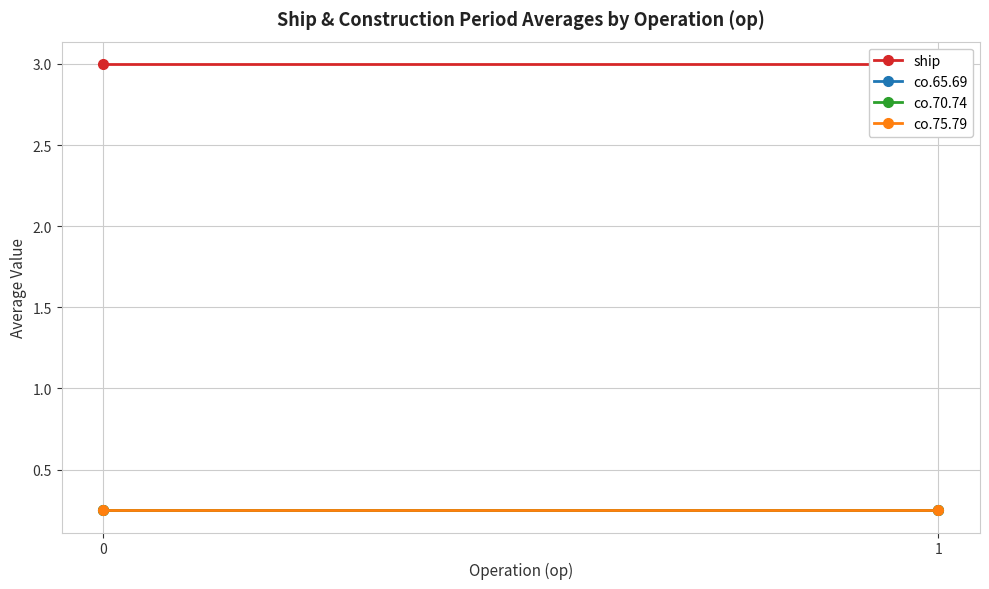

At how many categories does at least one series exceed 0?

2